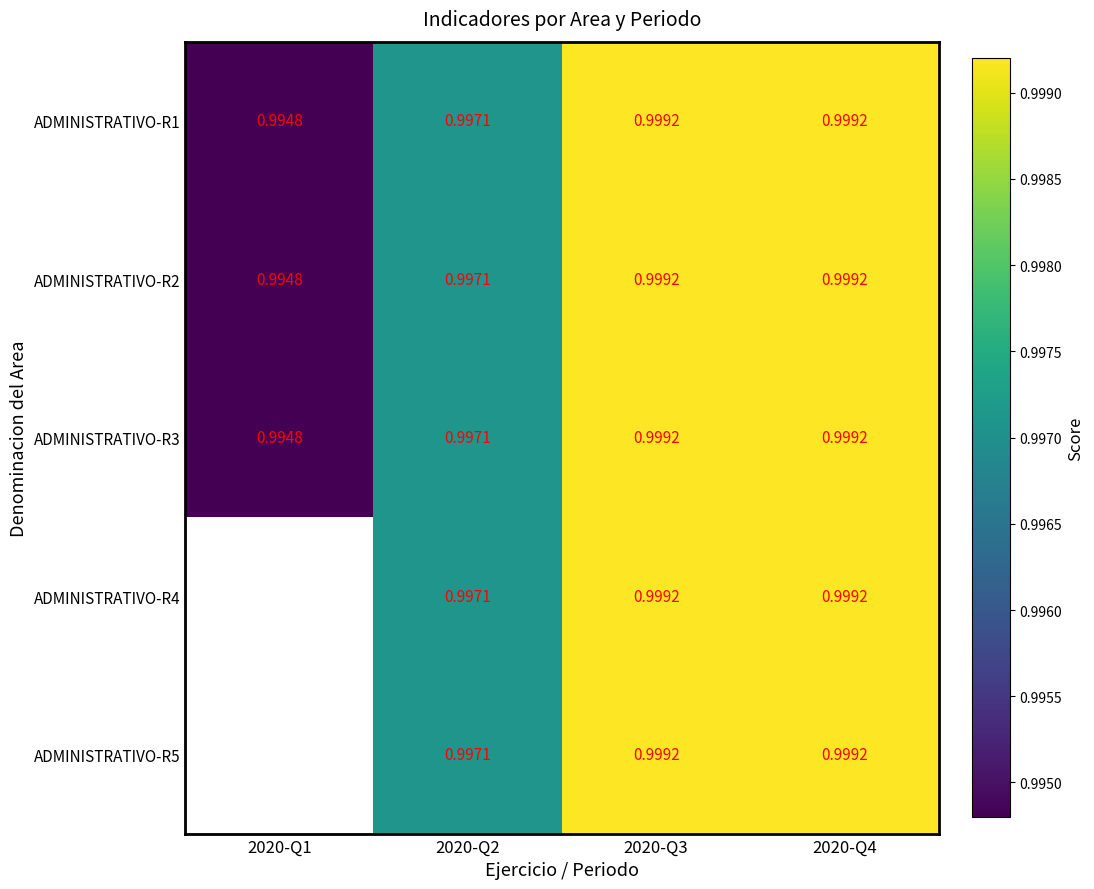

What is the maximum value shown in the chart?

1.0